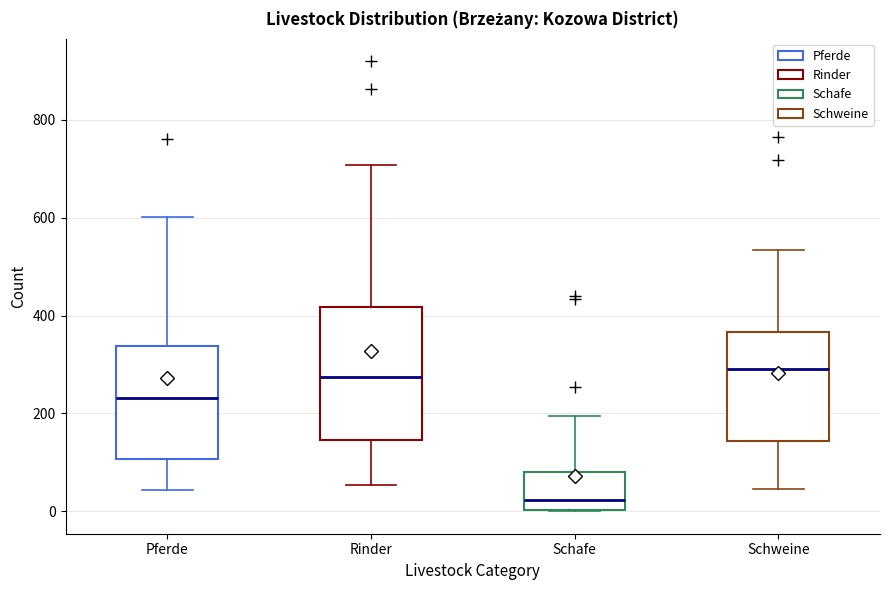

Which box has the lowest median line?

Schafe